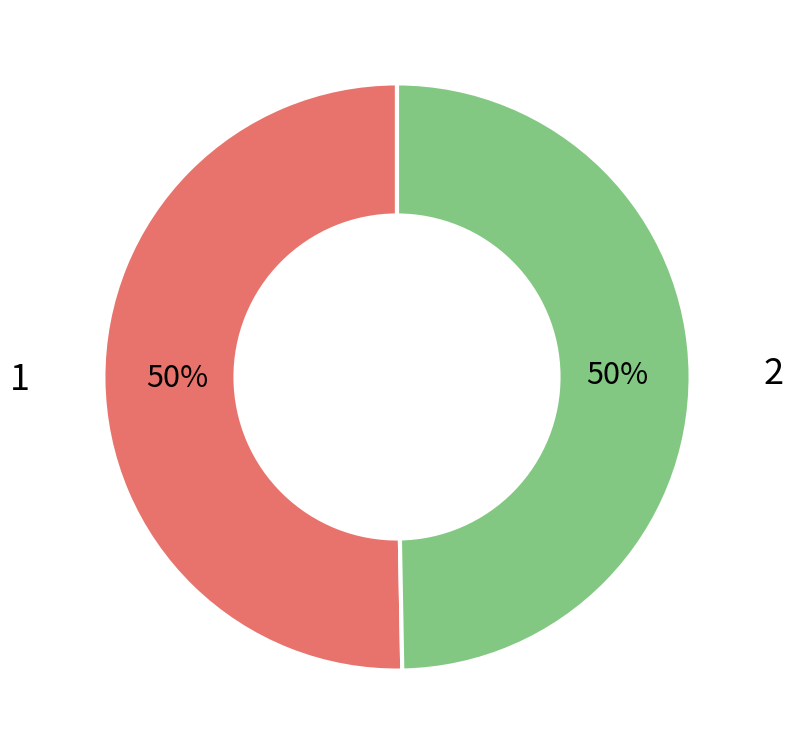

How many segments does this pie chart have?

2